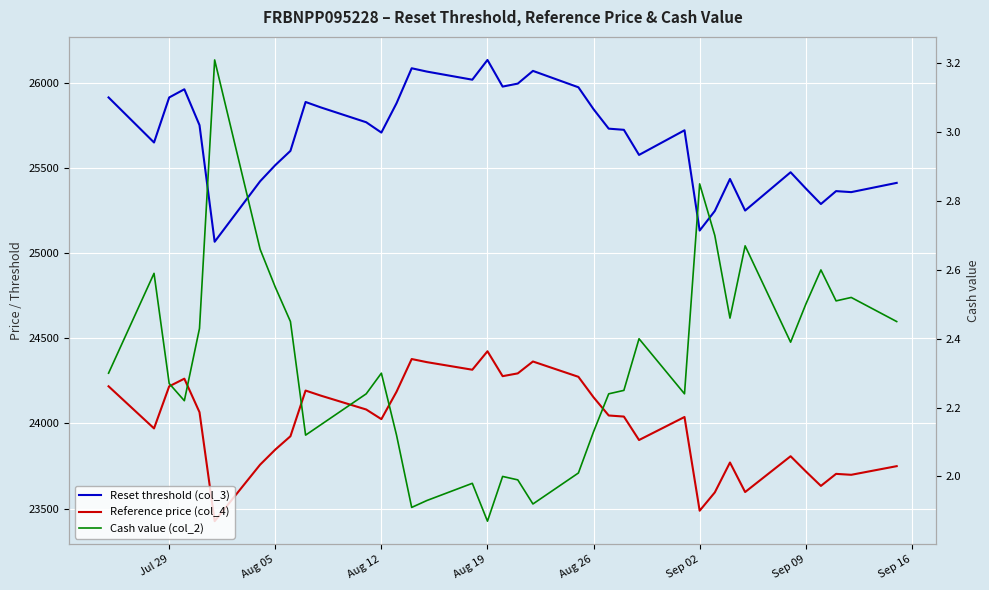

At how many categories does at least one series exceed 5272?

37